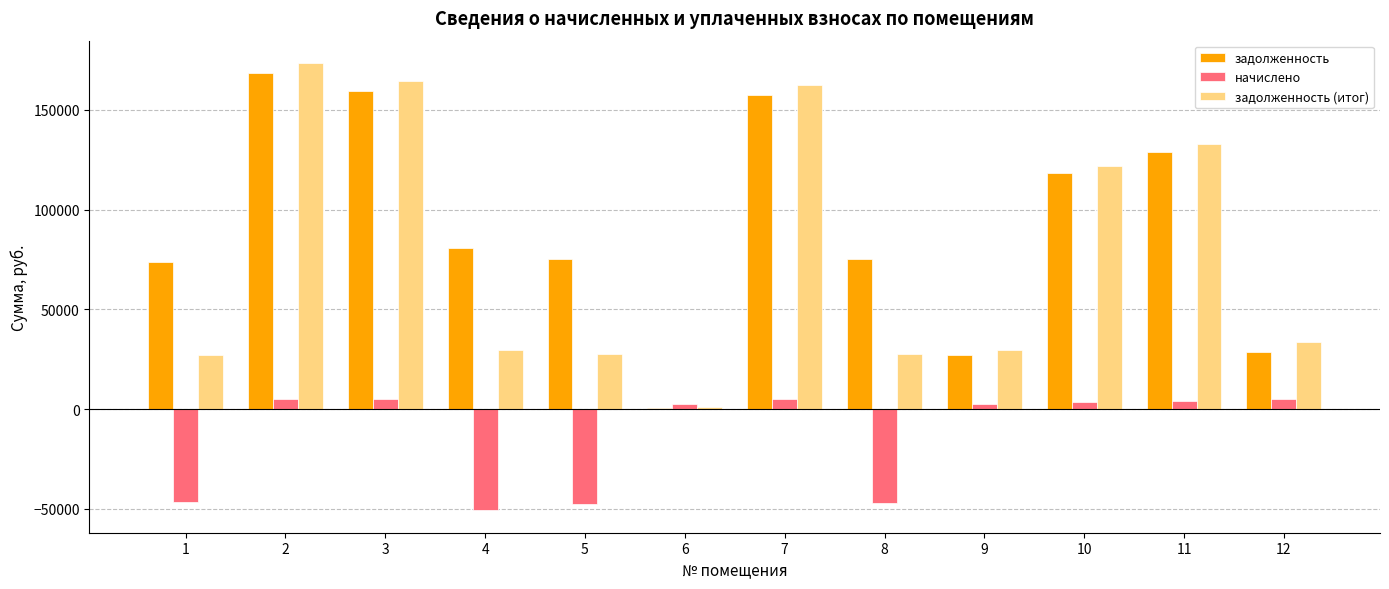

What is the difference between the maximum and second lowest values in the задолженность (итог) series?

146167.2